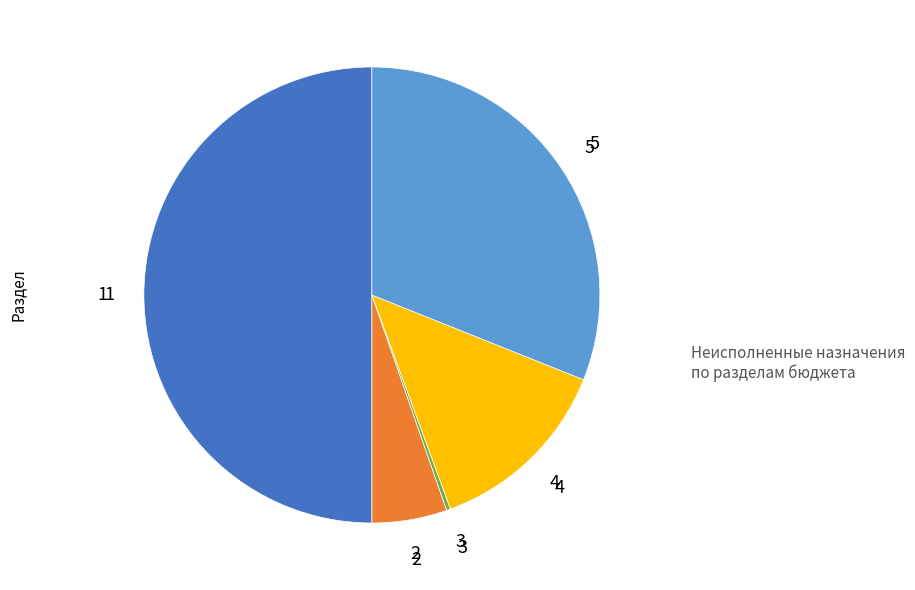

How many slices are in this pie chart?

5